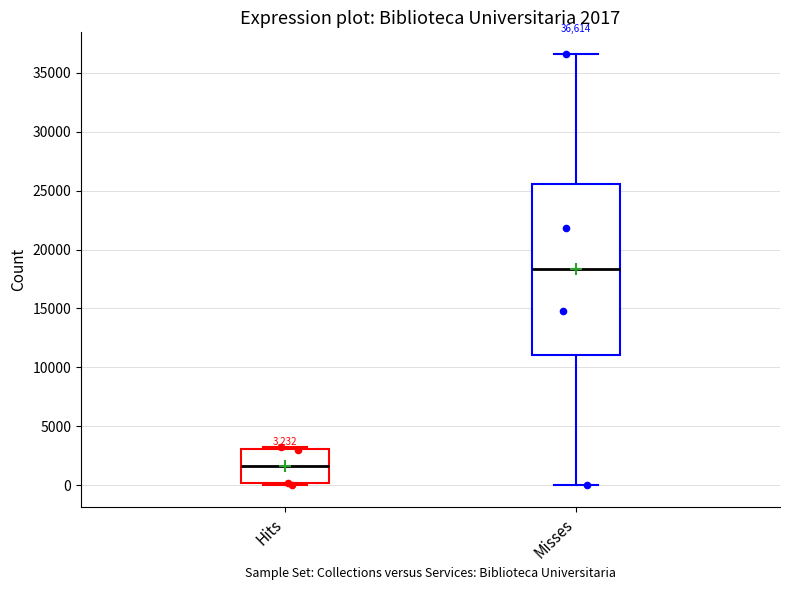

Which box has the highest median line?

Misses